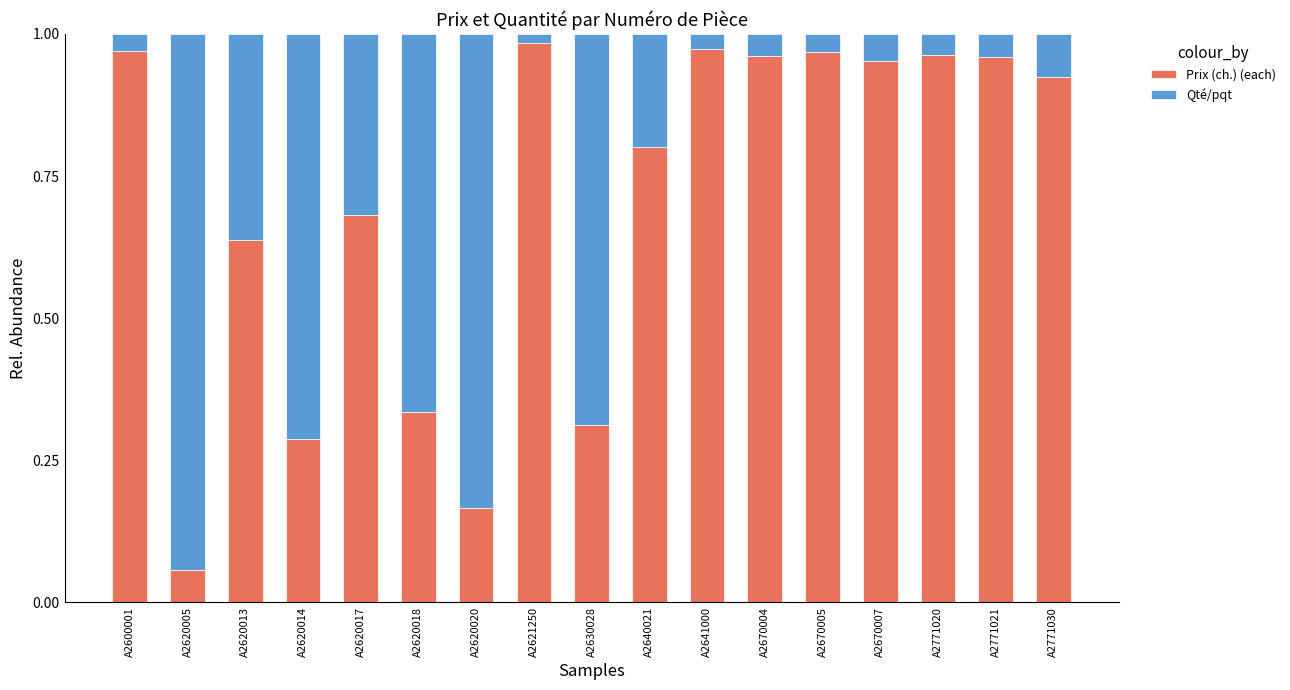

At which label does Prix (ch.) (each) reach its minimum?

A2620005